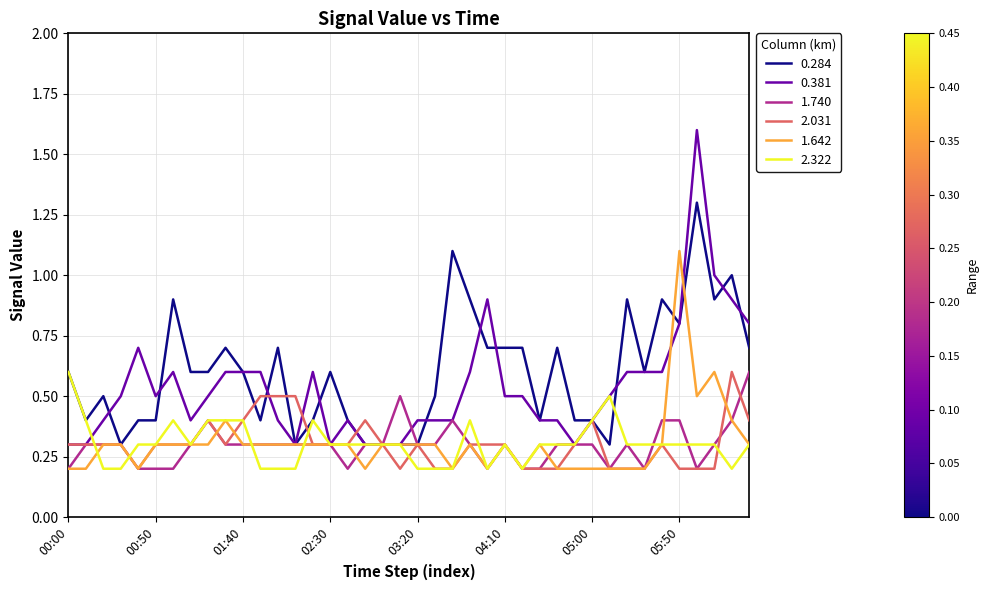

Which series has the widest spread of values?

0.381